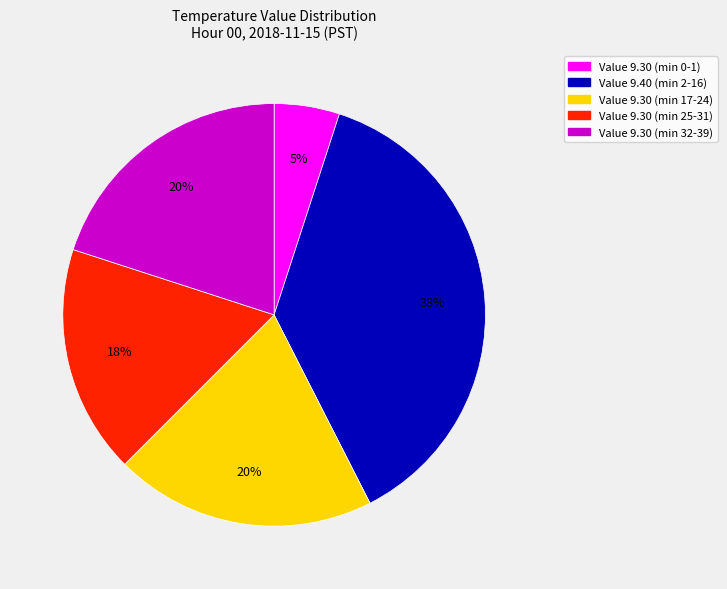

What is the ratio of the value at Value 9.30 (min 32-39) to the value at Value 9.30 (min 0-1)?

4.0